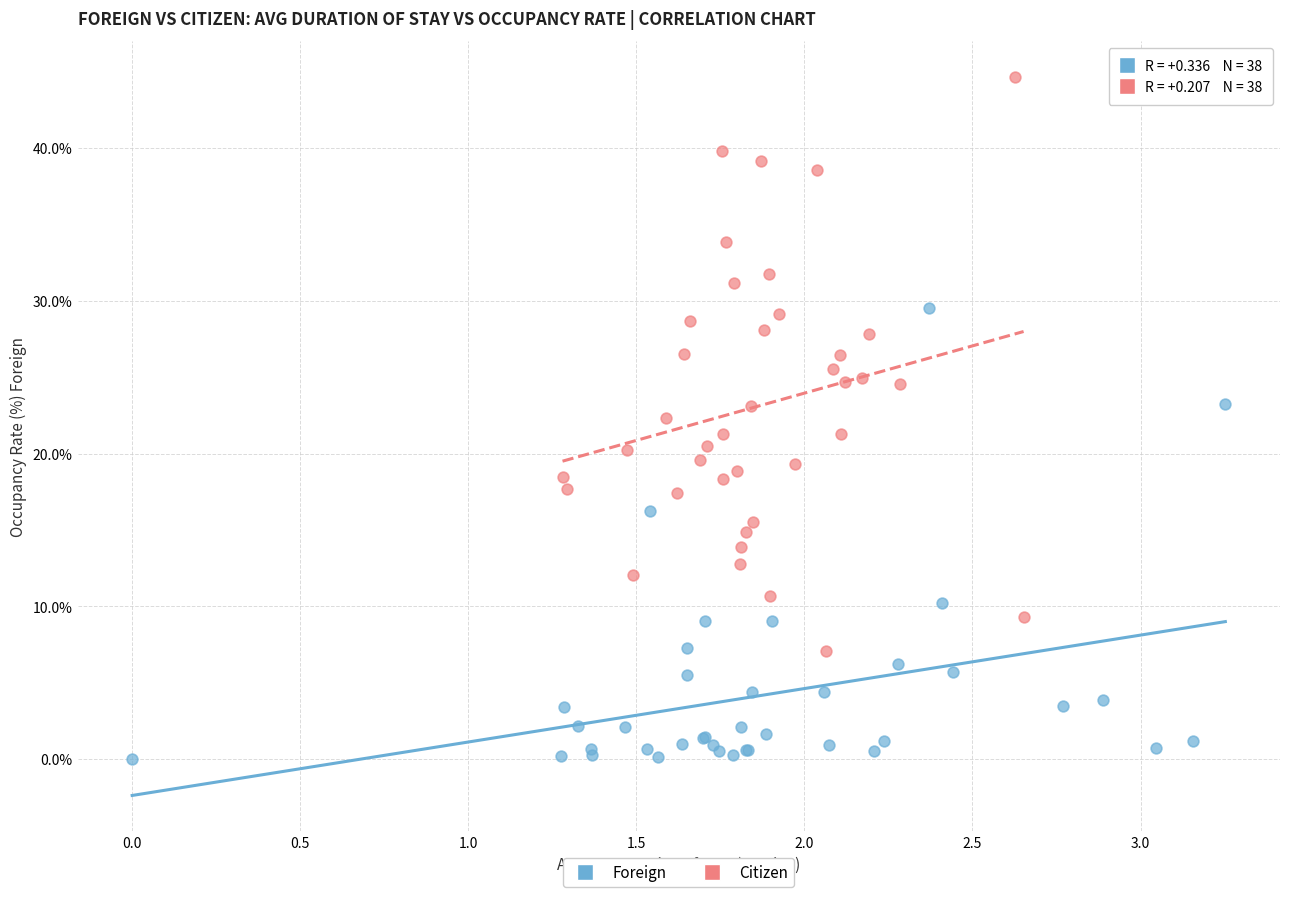

Which series contains the highest Y value?

Citizen